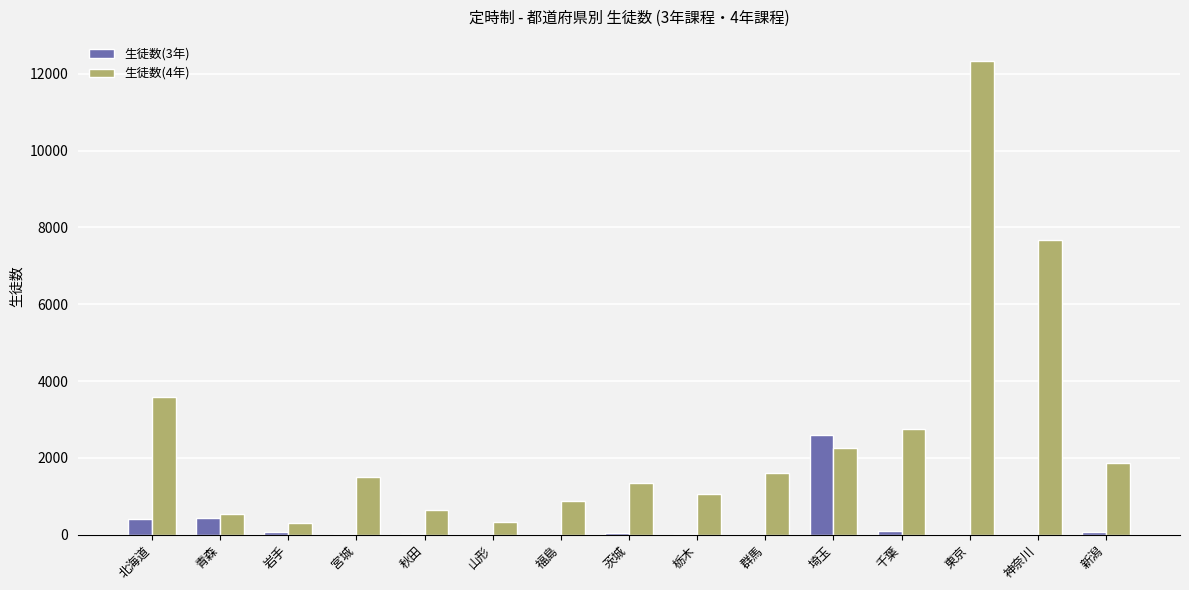

How many series are shown in this chart?

2